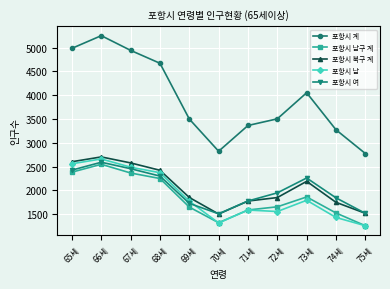

What is the difference between the 포항시 여 values at 70세 and 65세?

918